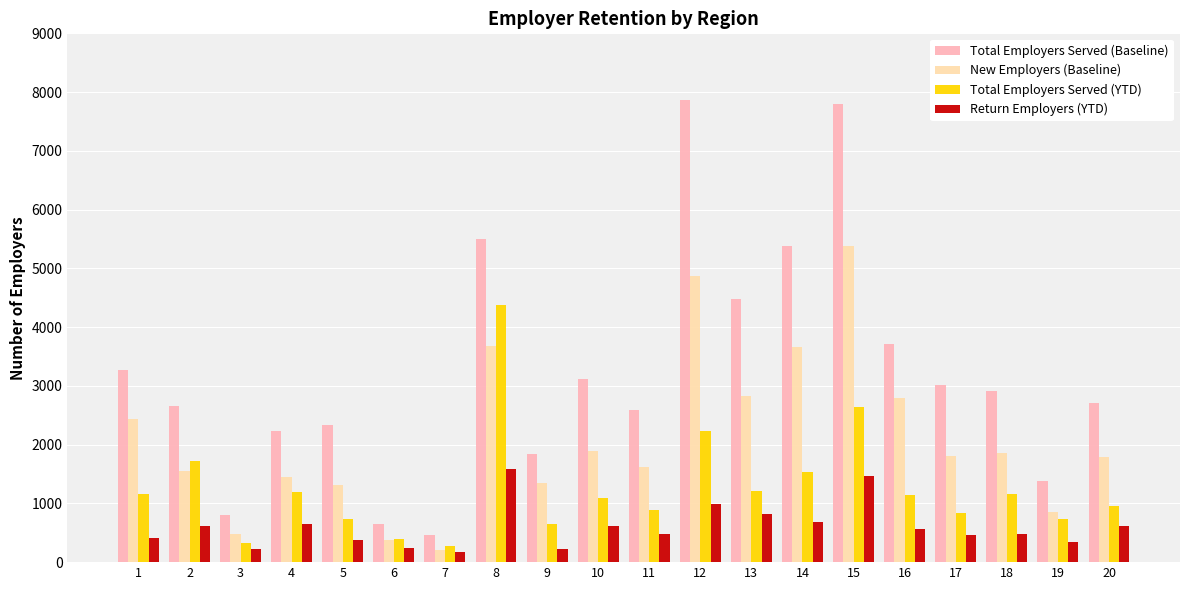

What is the difference between the maximum and minimum values in the New Employers (Baseline) series?

5187